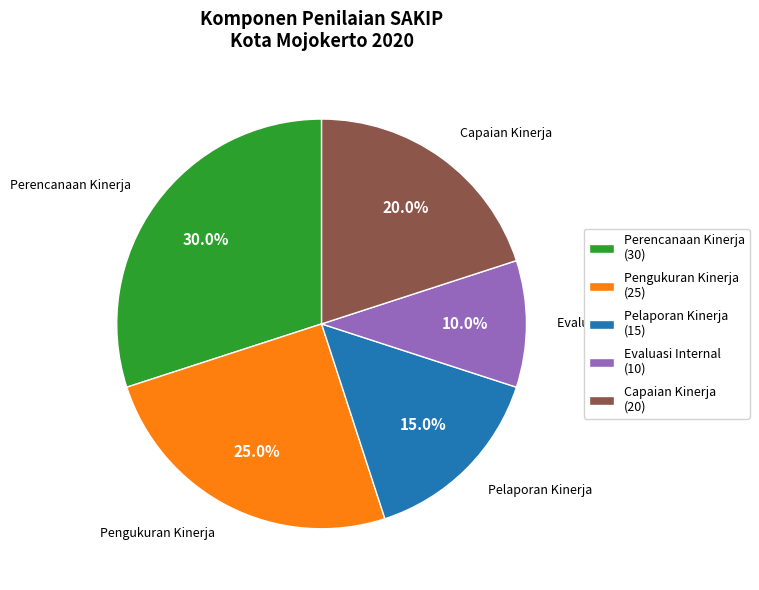

Is there any slice that represents more than half of the pie?

No